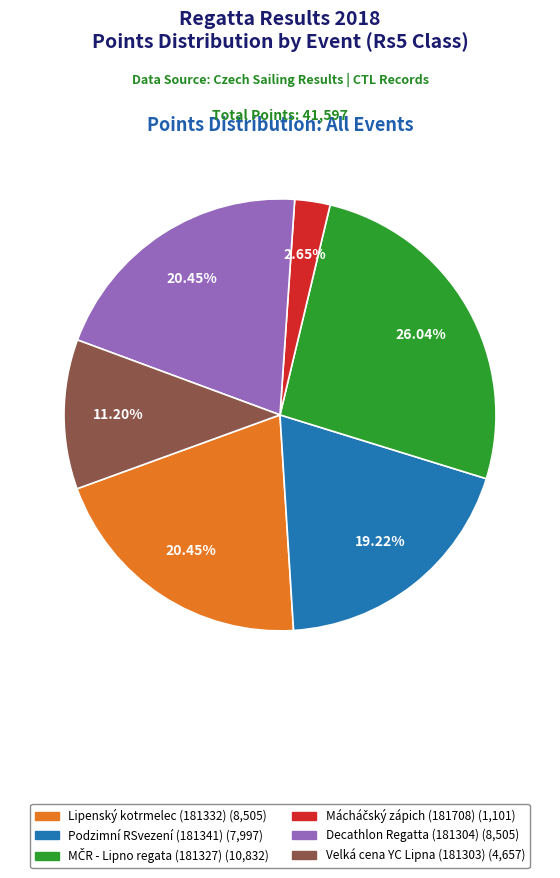

Does Decathlon Regatta (181304) (8,505) represent more than half of the total?

No